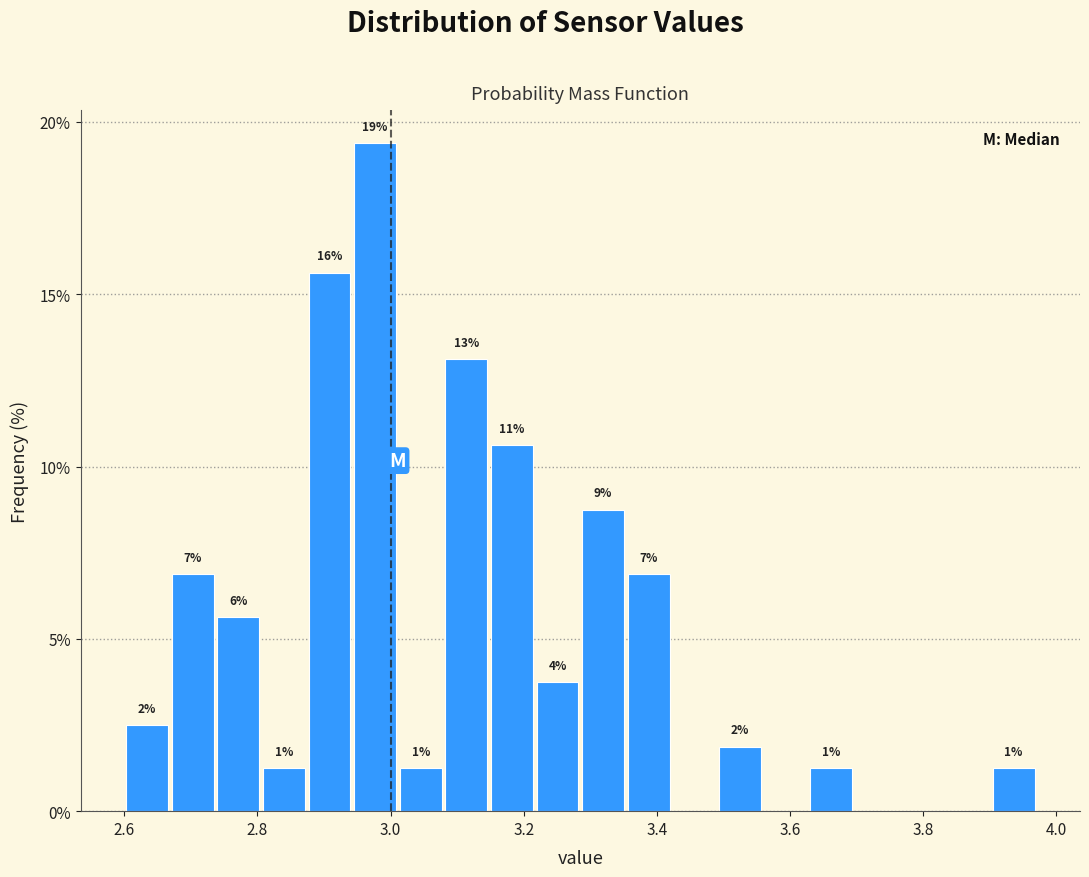

Read against the x-axis, roughly where is the centre of the tallest bar?

2.98